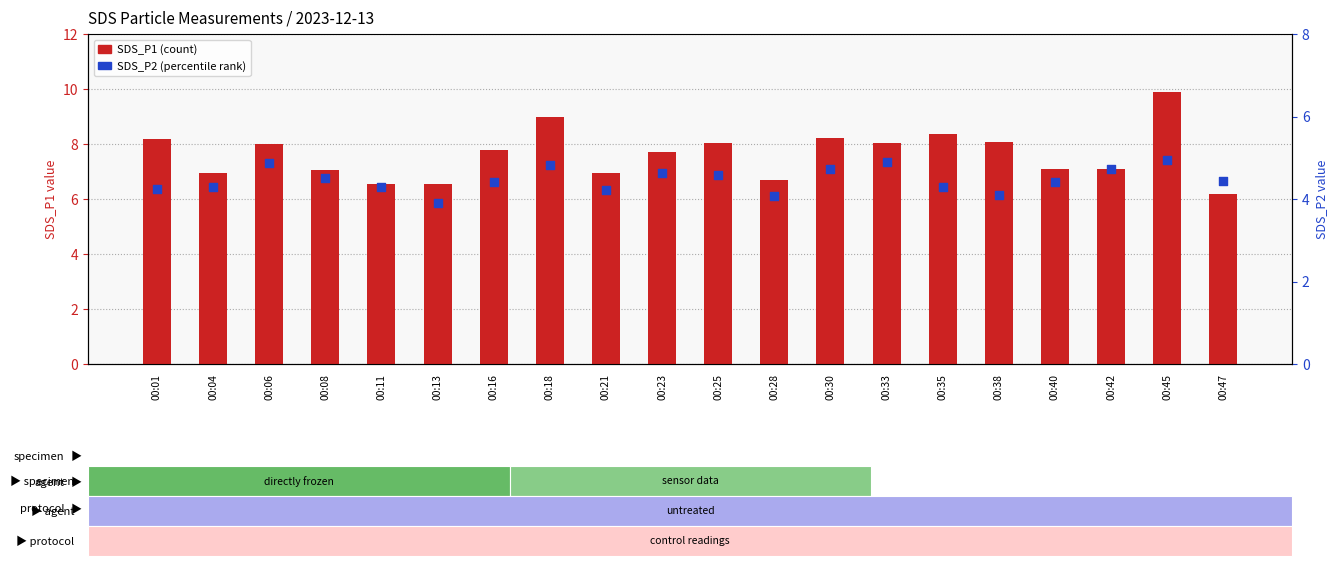

What is the total value across all series at 00:45?

14.9